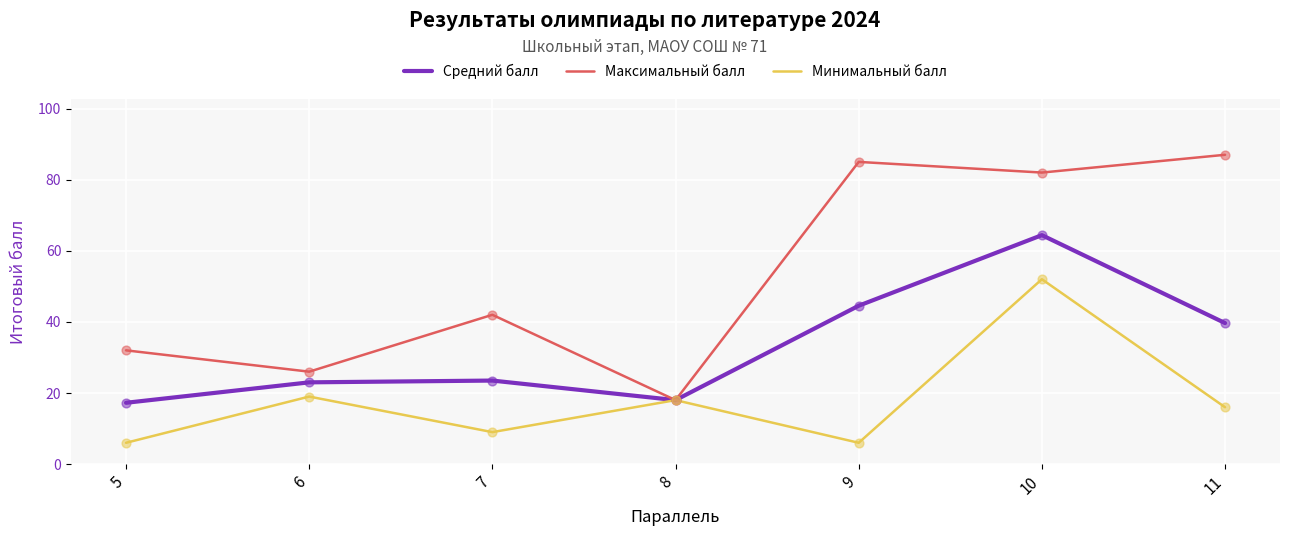

What are all the series names shown in the legend?

Средний балл, Максимальный балл, Минимальный балл